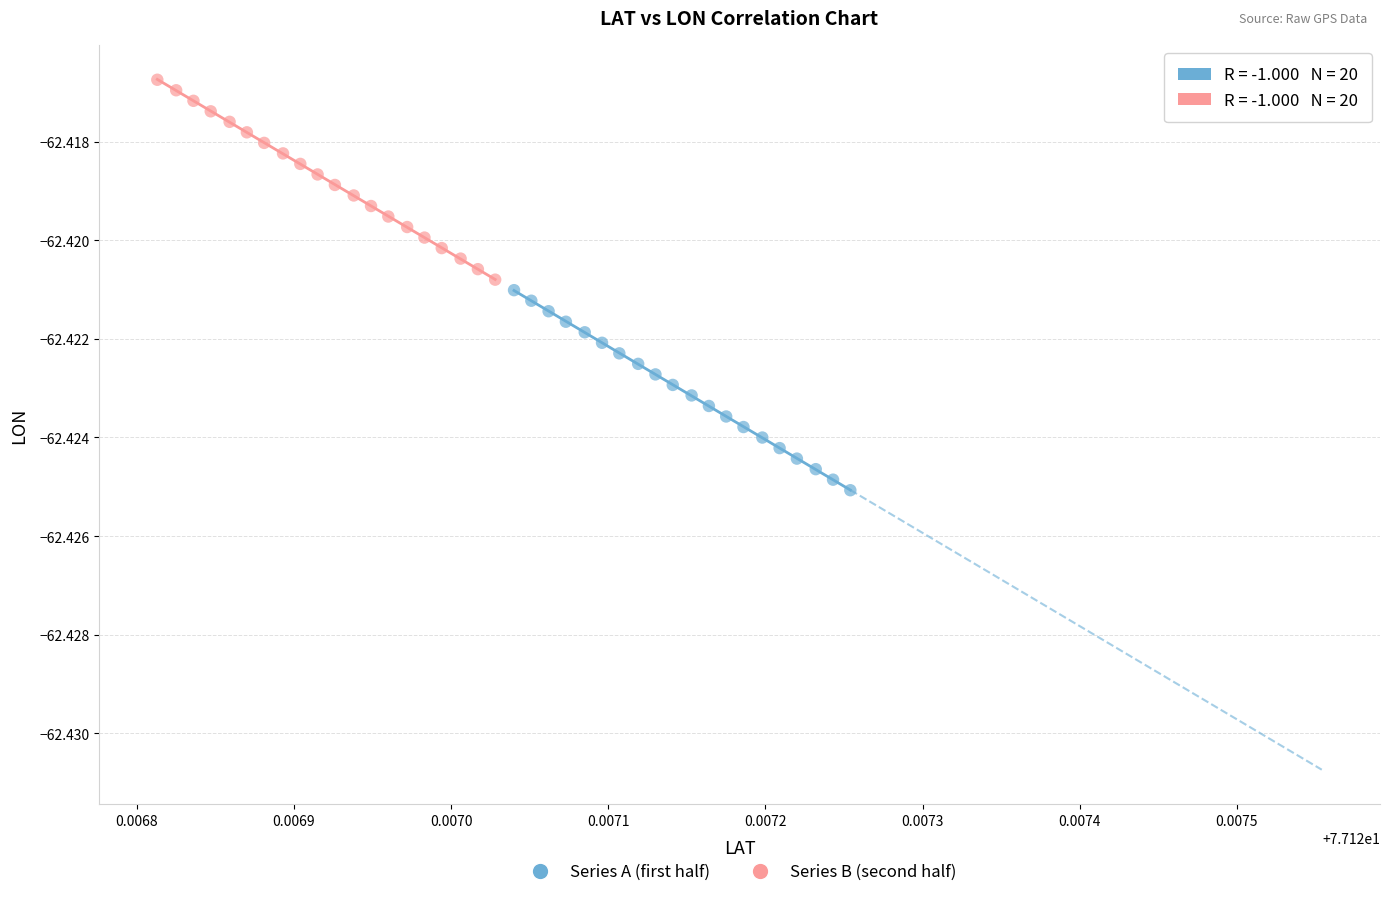

Which series has the widest spread of Y values?

Series A (first half)